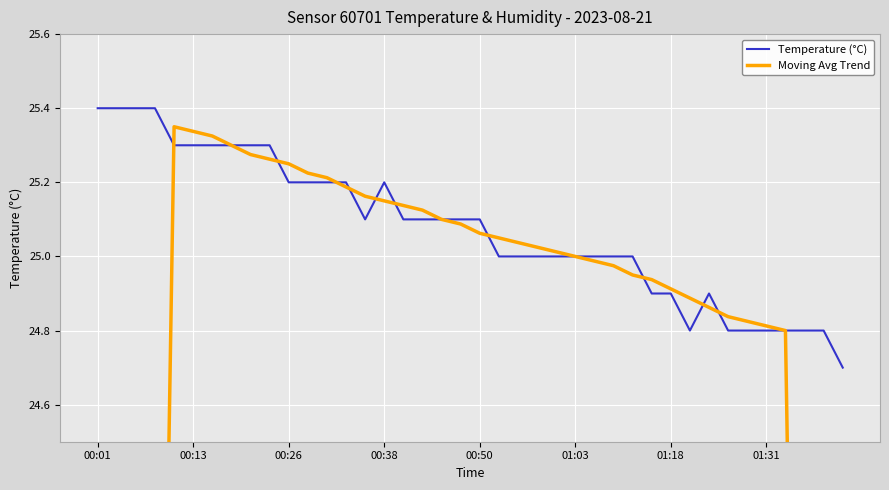

Rank the series at 18 from highest to lowest value.

Temperature (°C), Moving Avg Trend